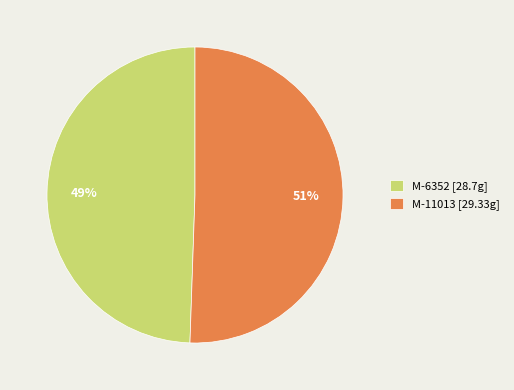

To the nearest percent, what percentage of the pie is M-11013?

51%